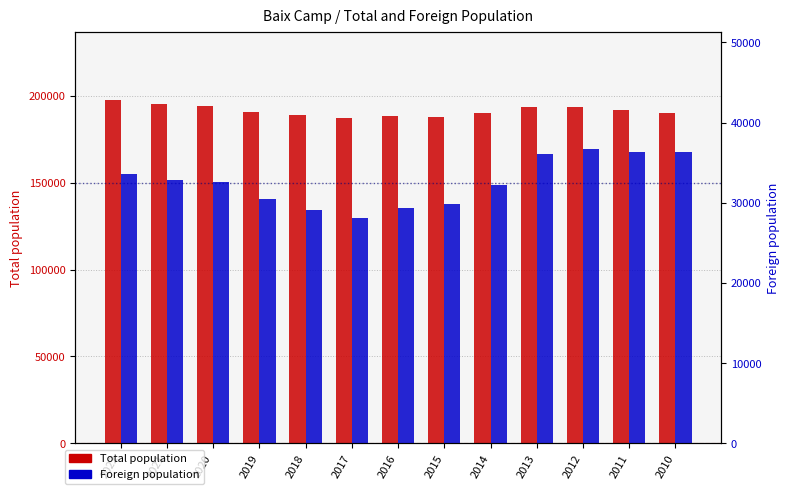

Reading left to right, what are all the values shown in this chart?

Total population: 197525	195098	194127	190973	188841	187471	188358	188026	190249	193455	193535	191947	190440
Foreign population: 33583	32797	32536	30487	29128	28129	29360	29838	32275	36091	36673	36388	36317